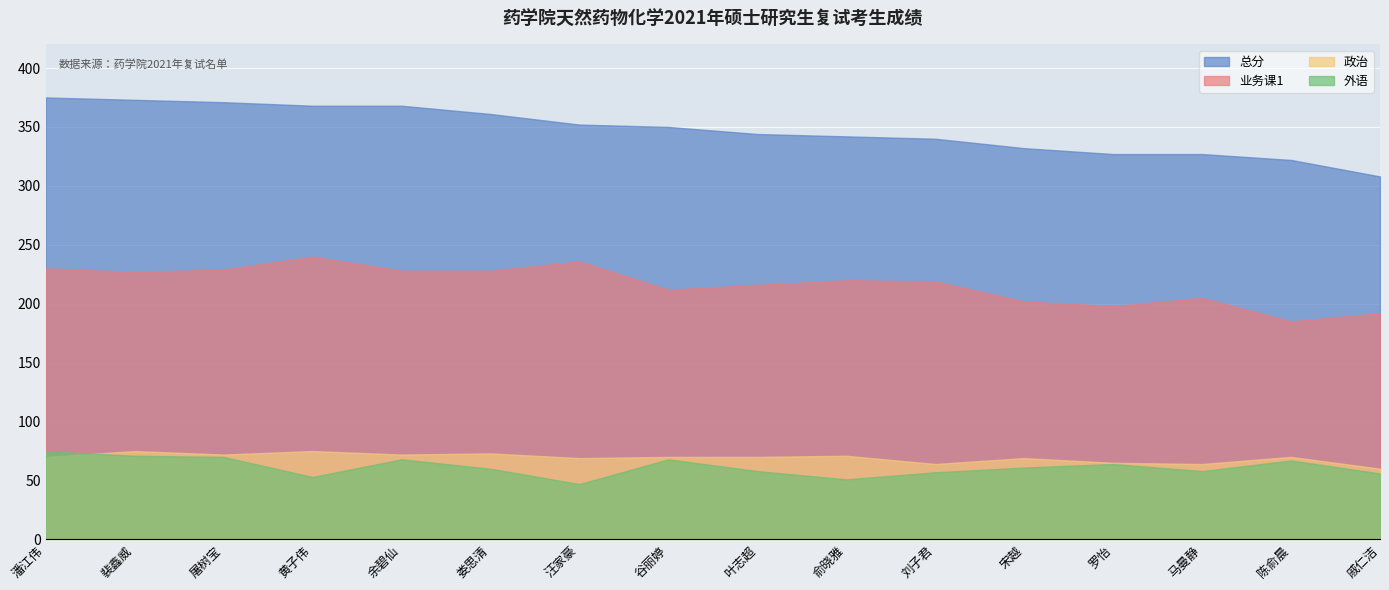

True or false: 外语 and 总分 cross at least once.

False